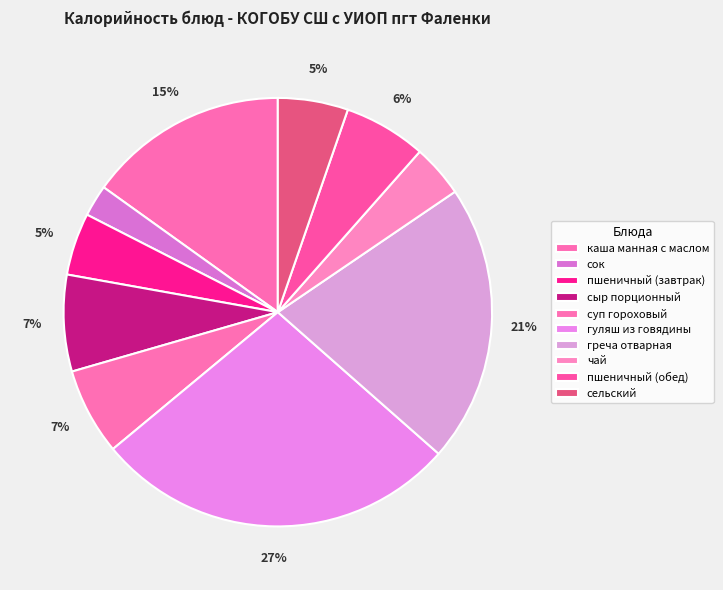

To the nearest percent, what is the average slice percentage?

10%